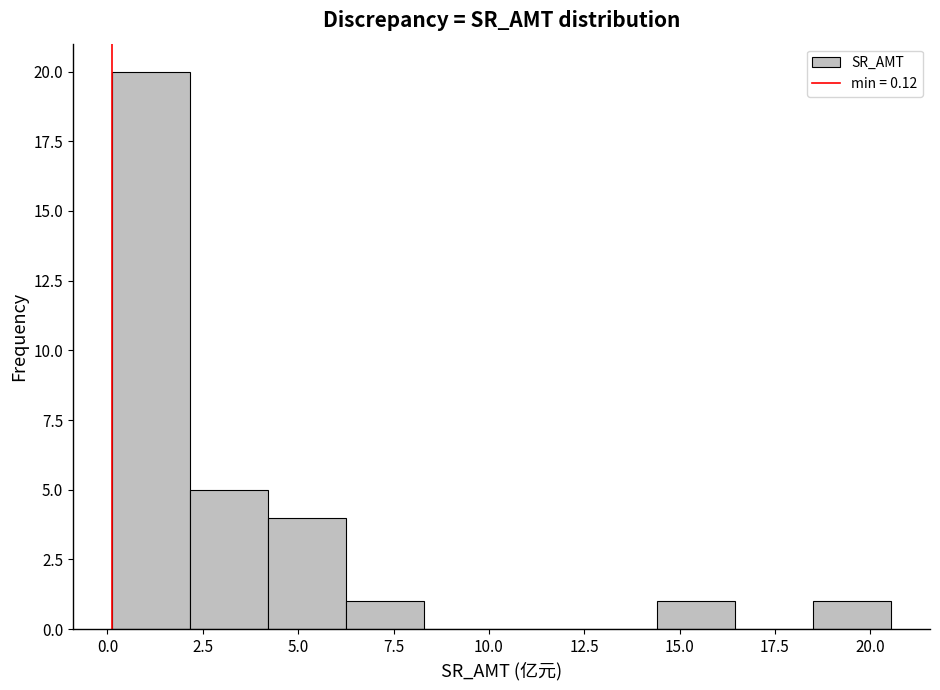

Over which range of the x-axis is the bar tallest?

0.0 to 2.0